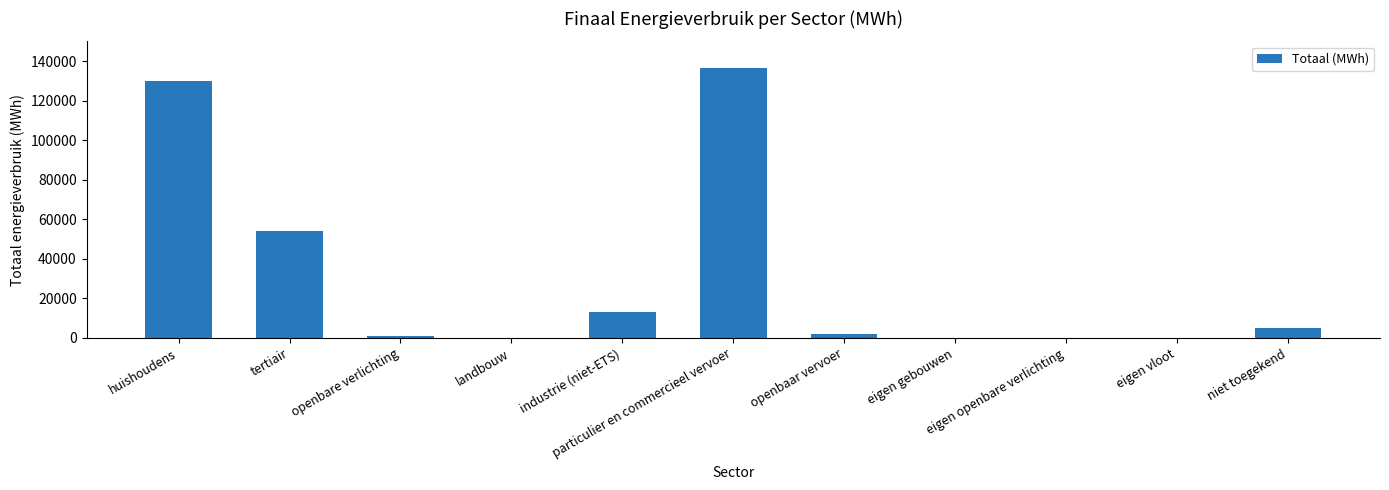

What is the maximum value shown in the chart?

136417.6